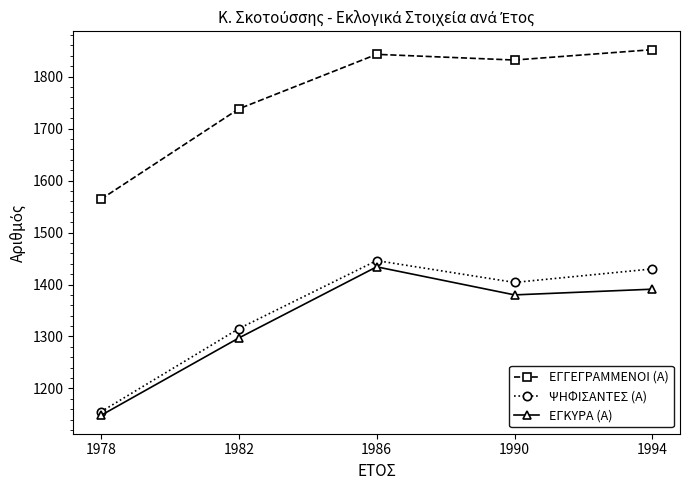

What is the value of the ΕΓΓΕΓΡΑΜΜΕΝΟΙ (Α) point at the 5th from the left?

1852